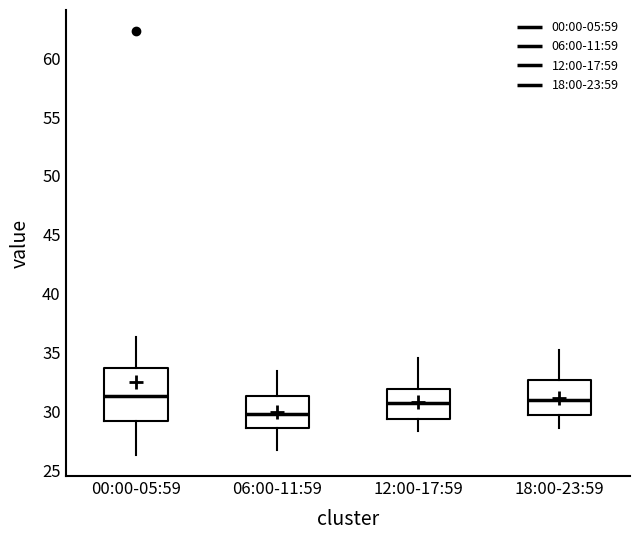

Where is the upper edge of the box for 12:00-17:59 on the y-axis? The values are not printed on the chart, so give them approximately, as read against the axis.

32.0